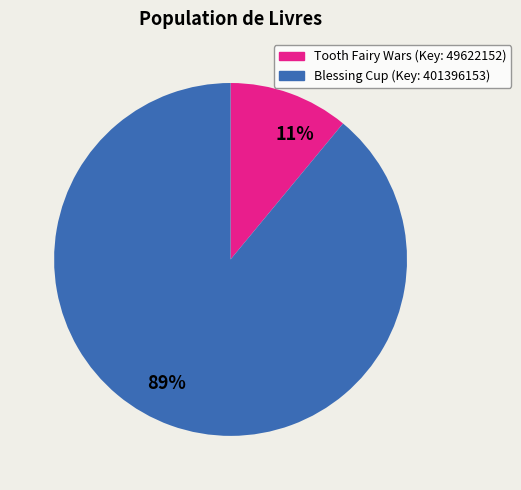

Is there any slice that represents more than half of the pie?

Yes